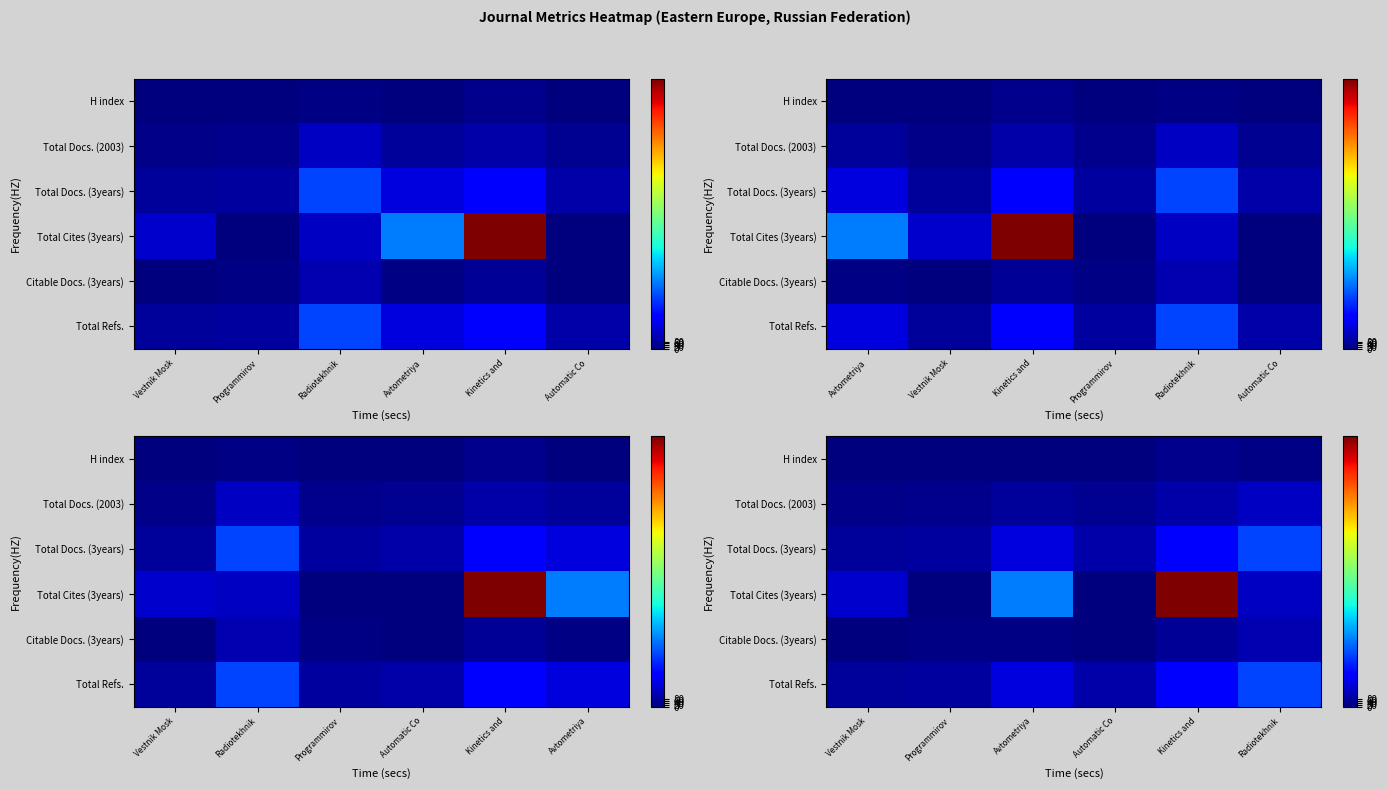

How many series are shown in this chart?

6